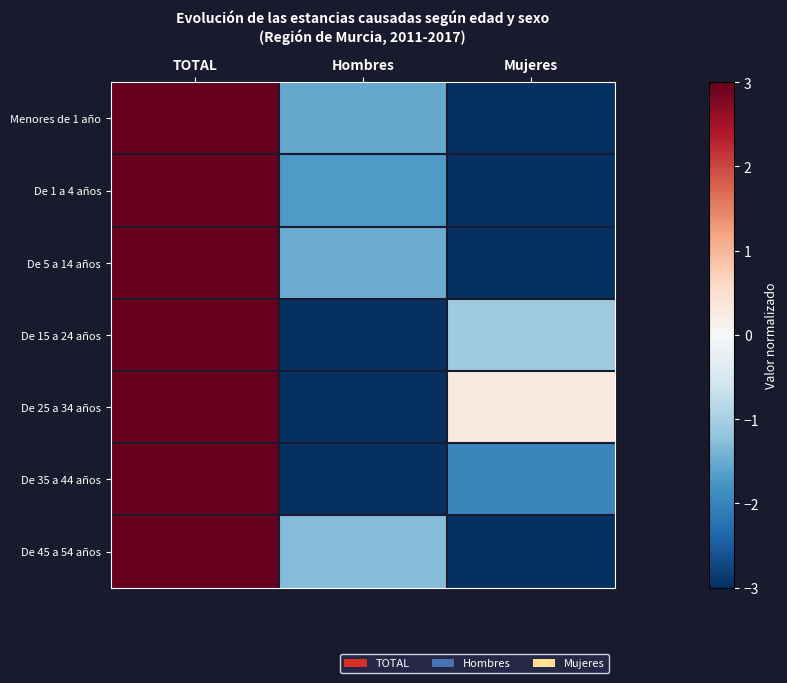

What is the spread (max minus min) of values at Hombres?

1.7